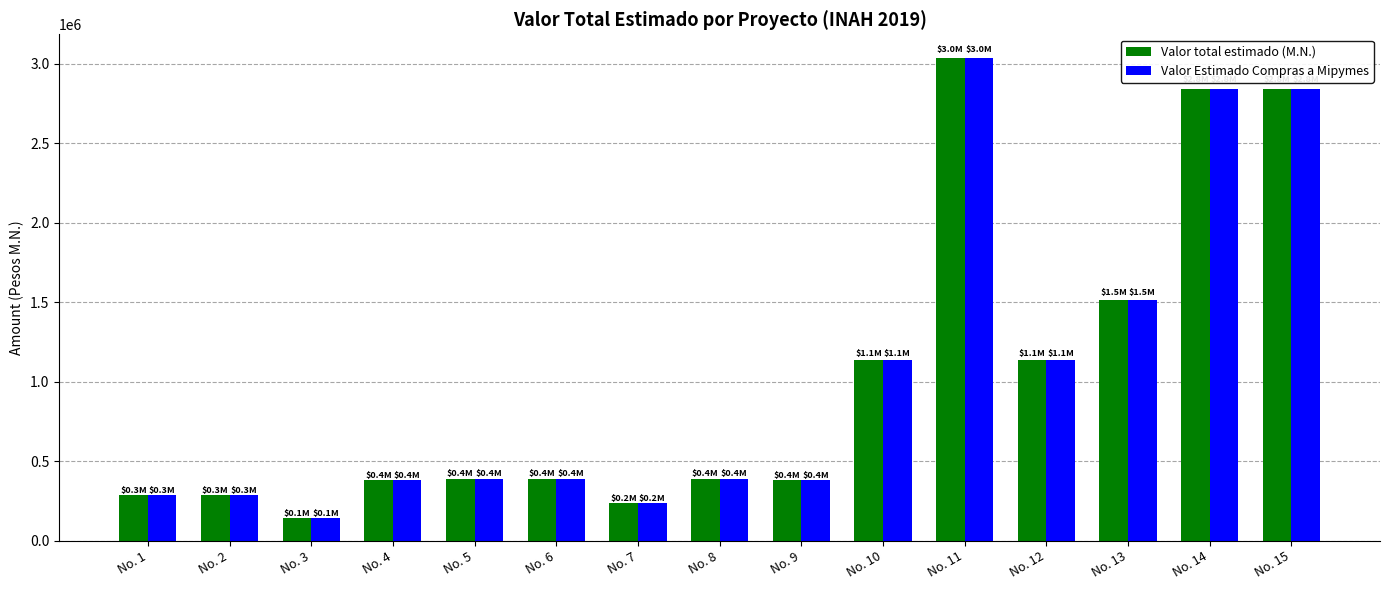

Is the value of Valor Estimado Compras a Mipymes at No. 7 greater than the value of Valor total estimado (M.N.) at No. 12?

No